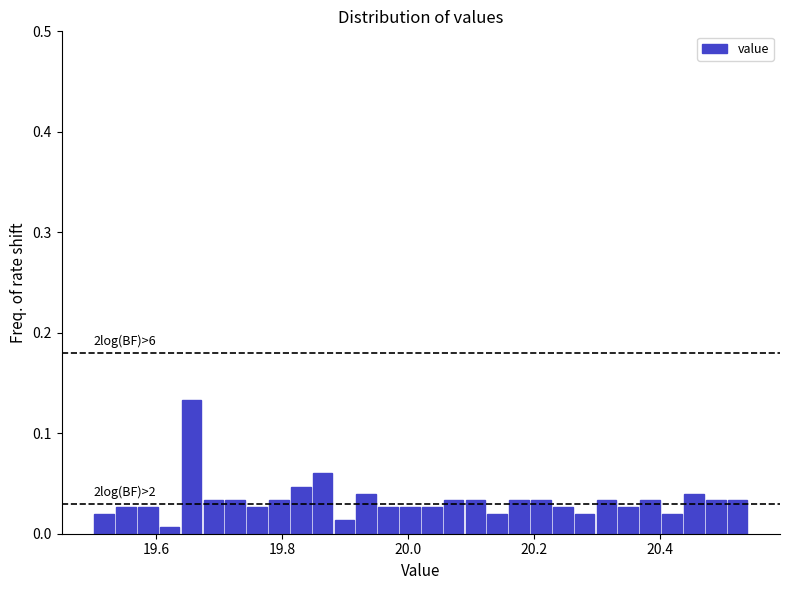

Around what value on the x-axis is the tallest bar? Give the approximate position of its centre, as read against the axis.

19.66